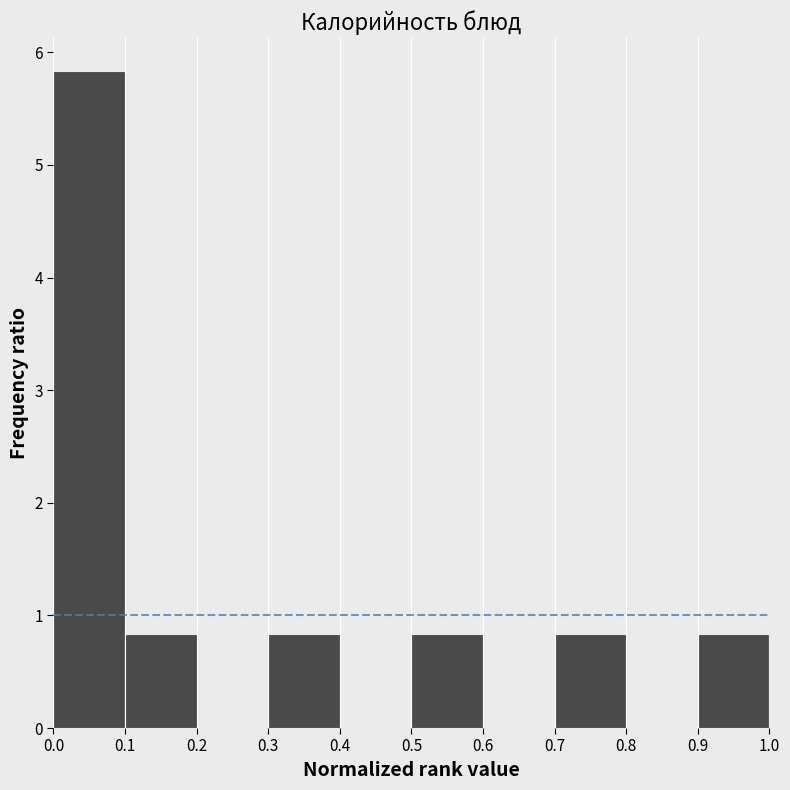

Reading left to right, transcribe this chart: for each bar, give the range it covers on the x-axis and its height. The values are not printed on the chart, so give them approximately, as read against the axis.

0.0 to 0.1: 5.8
0.1 to 0.2: 0.8
0.2 to 0.3: 0
0.3 to 0.4: 0.8
0.4 to 0.5: 0
0.5 to 0.6: 0.8
0.6 to 0.7: 0
0.7 to 0.8: 0.8
0.8 to 0.9: 0
0.9 to 1.0: 0.8